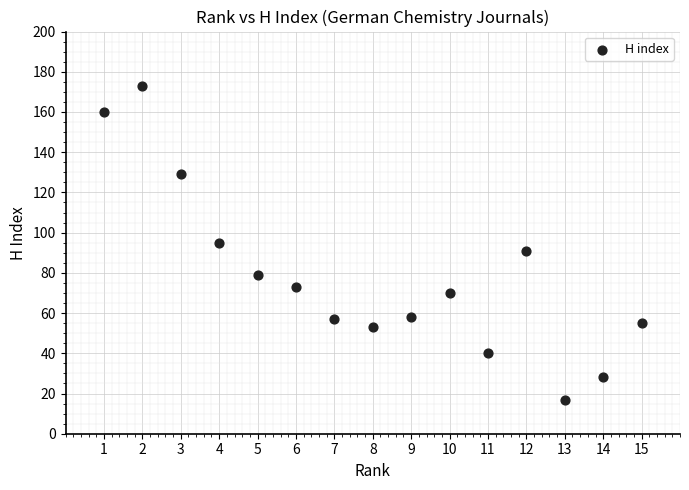

What is the range of X values (max minus min)?

14